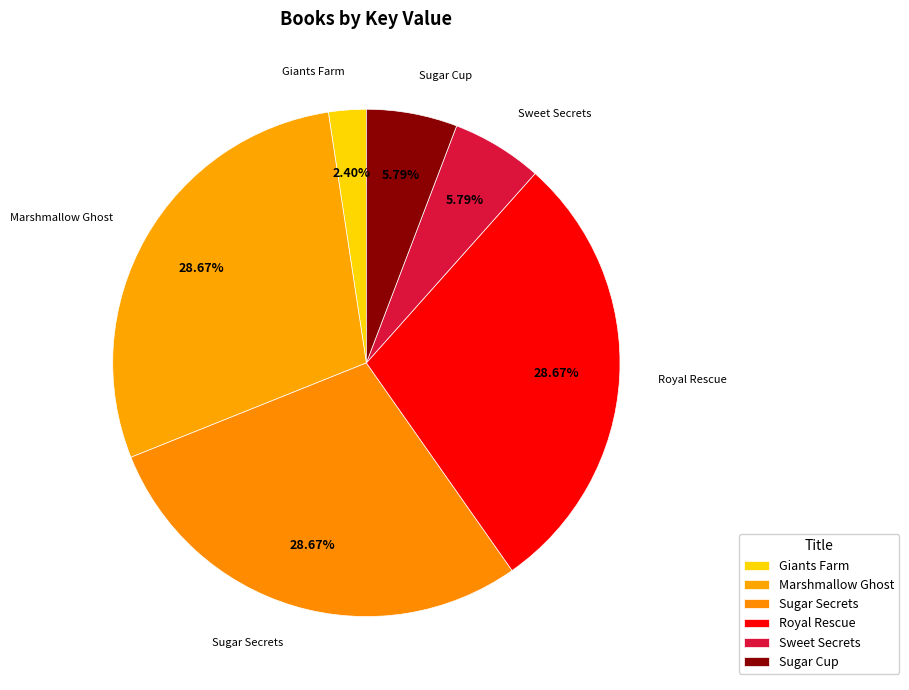

Which has a higher value, Sugar Cup or Giants Farm?

Sugar Cup